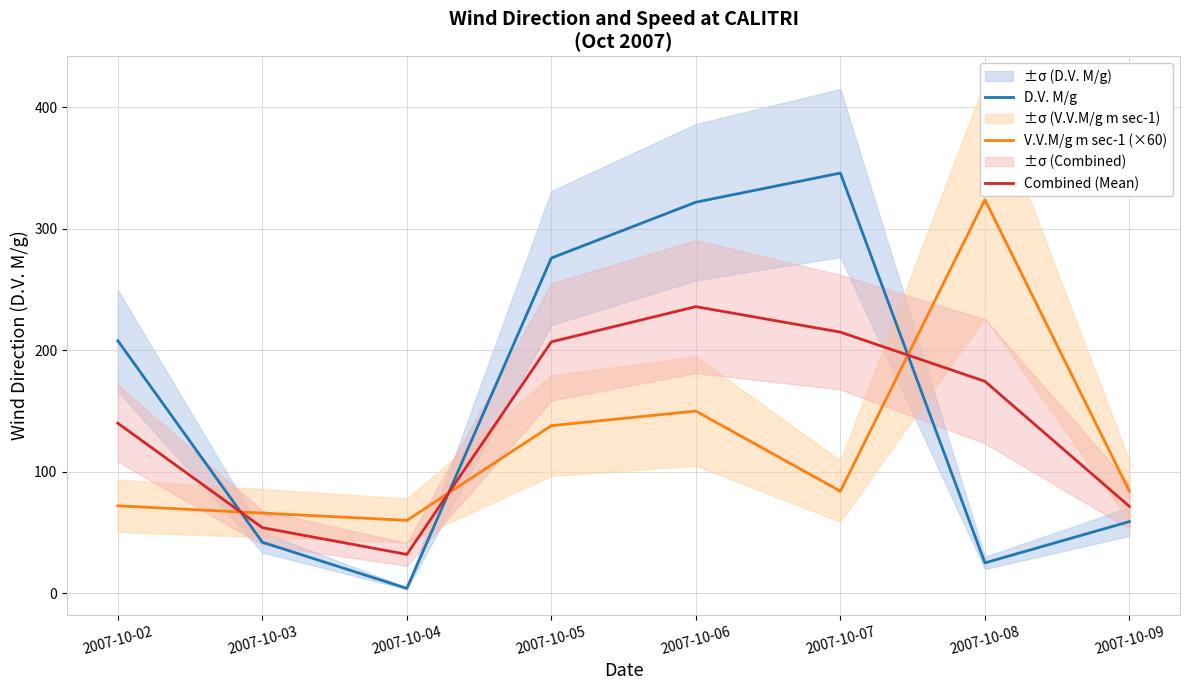

What is the total value across all series at 2007-10-02?

420.0